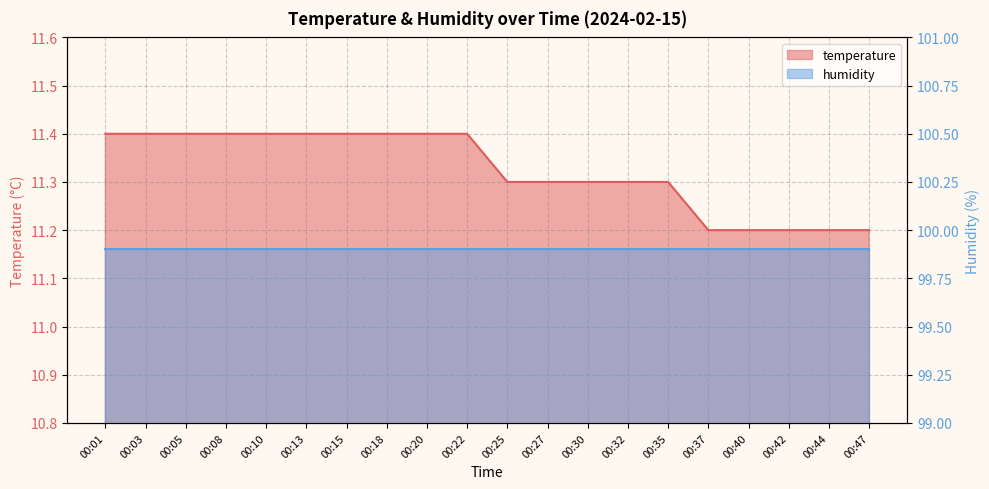

What is the change in value from 00:22 to 00:37?

-0.2